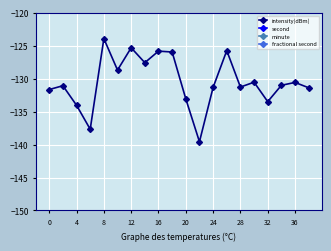

In intensity(dBm), how many points are lower than both neighbors (excluding endpoints)?

6